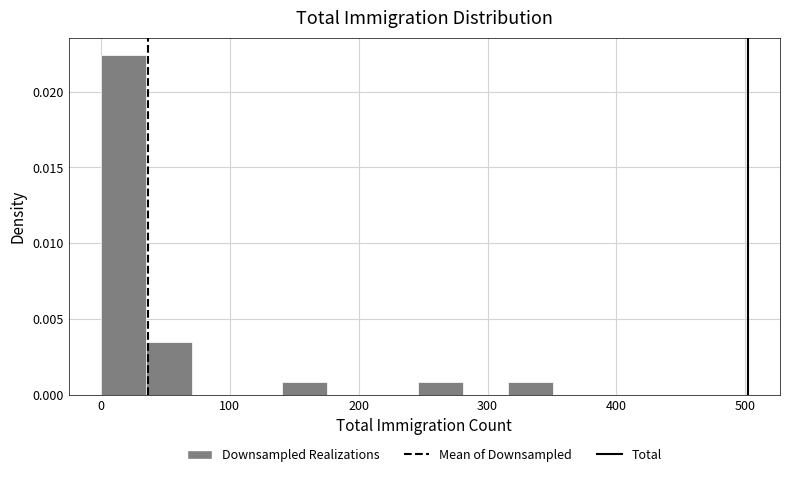

Around what value on the x-axis is the tallest bar? Give the approximate position of its centre, as read against the axis.

20